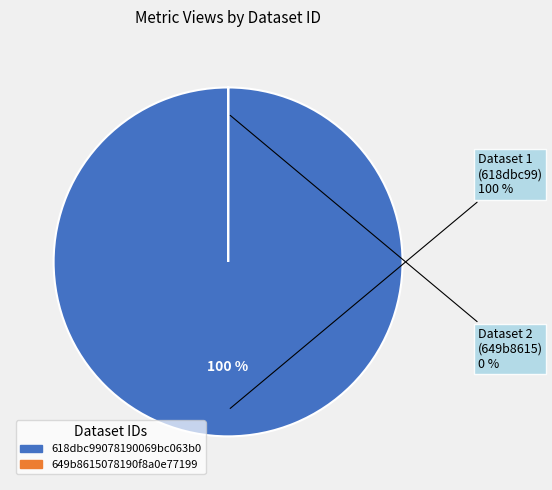

True or false: 649b8615078190f8a0e77199 accounts for 10% of the total.

False